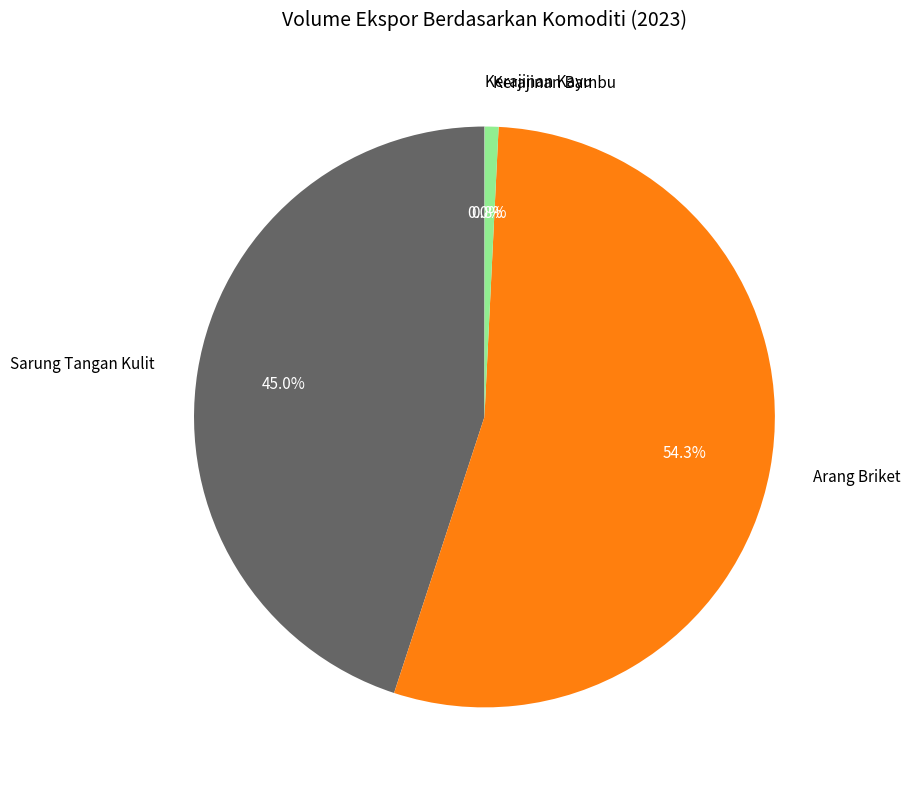

Is there any slice that represents more than half of the pie?

Yes